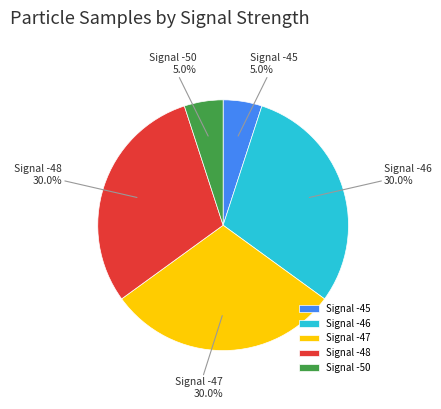

How many segments does this pie chart have?

5